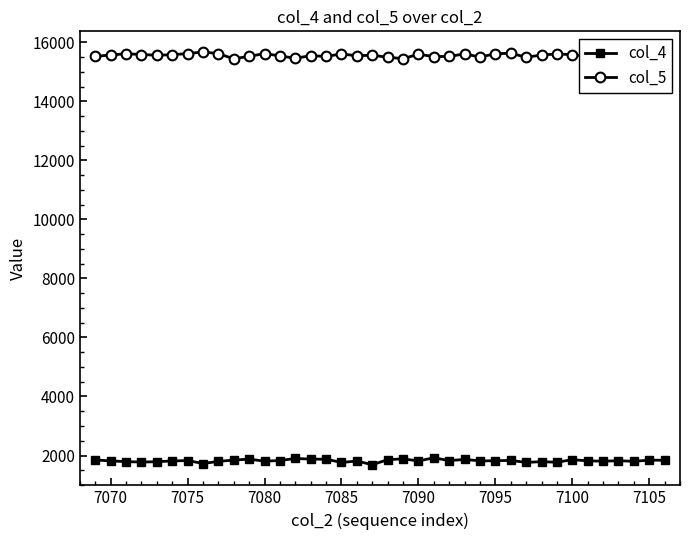

True or false: col_5 and col_4 cross at least once.

False